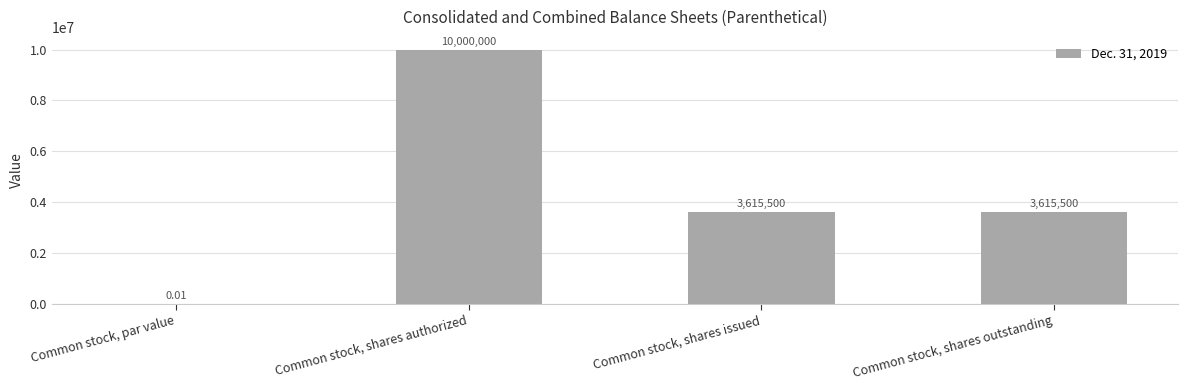

Where does the data first go above 3615500?

Common stock, shares authorized